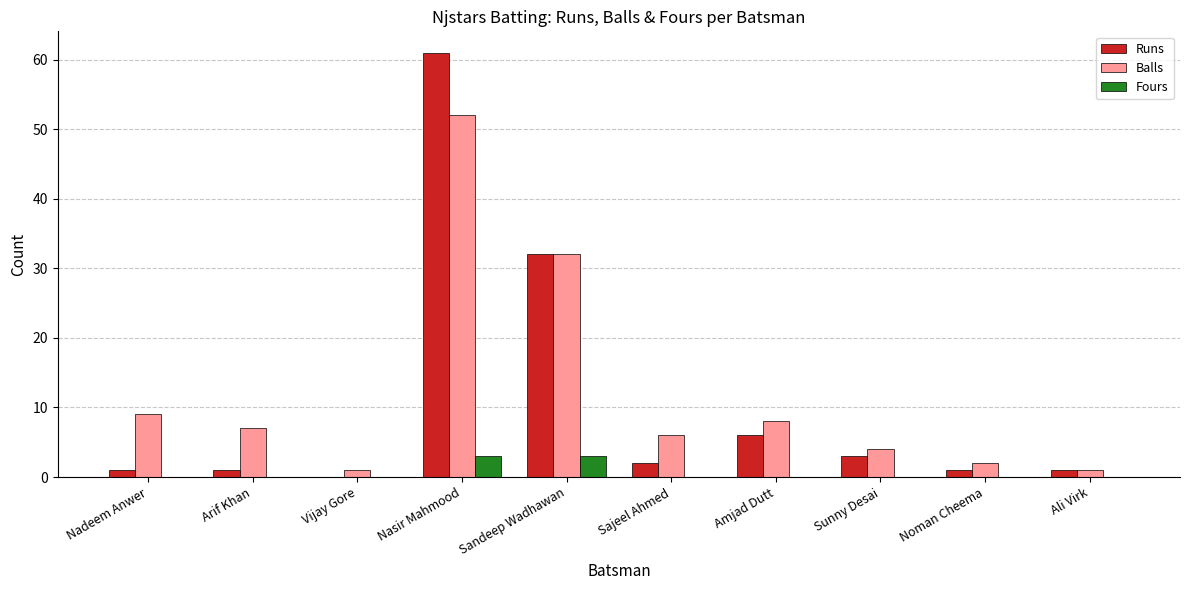

What is the highest value of the Fours series?

3